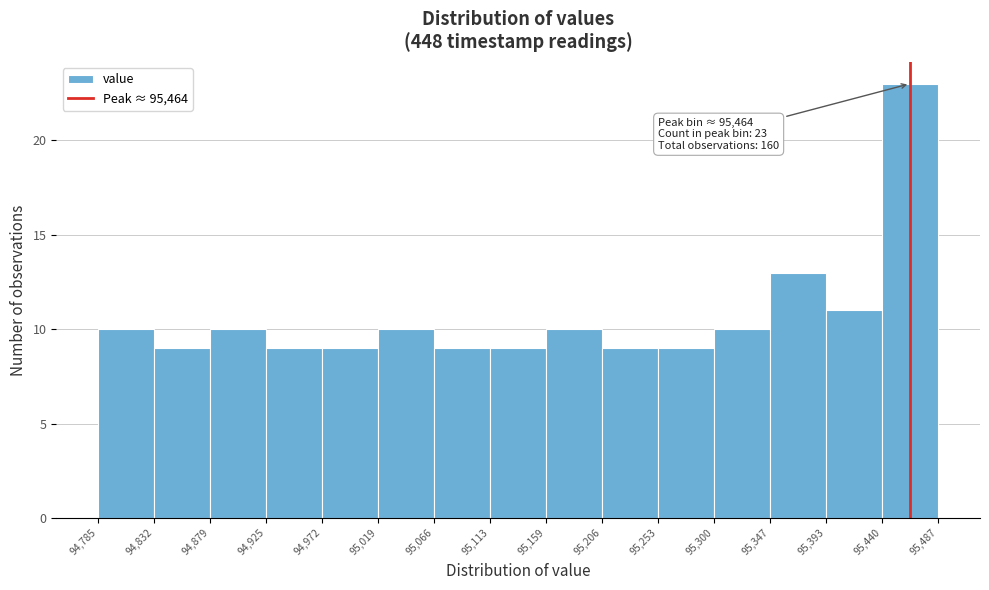

Which range on the x-axis has the tallest bar?

95,440 to 95,487